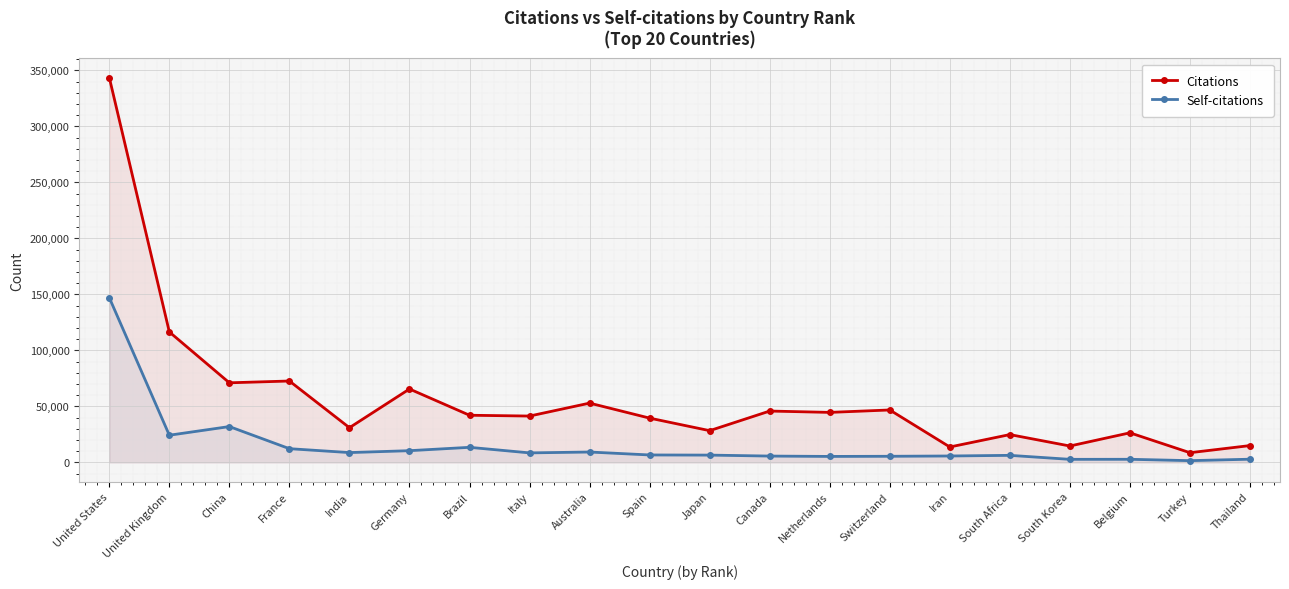

How many data points in Self-citations are less than 6624?

10